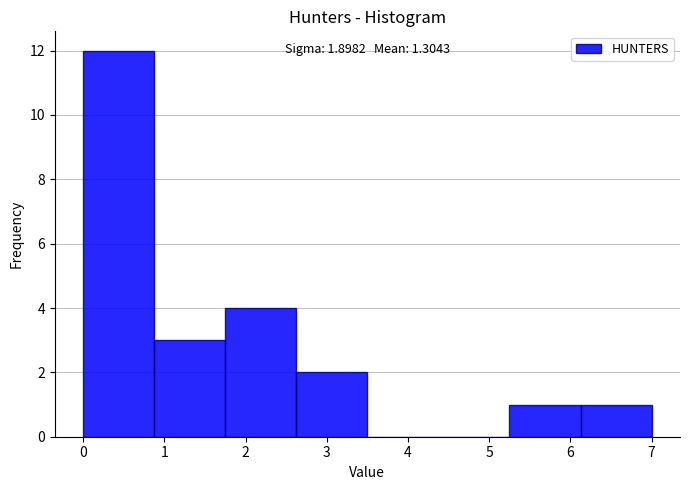

Which range on the x-axis has the tallest bar?

0.0 to 0.9